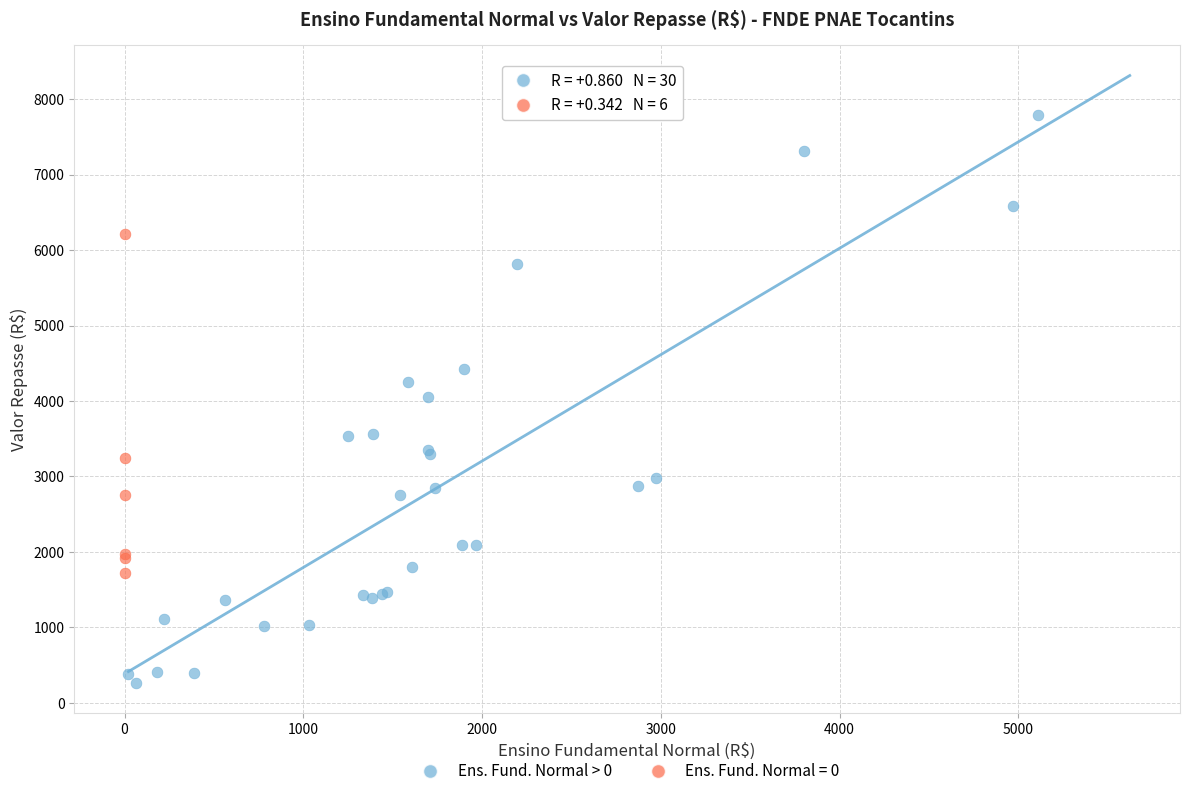

Which series reaches the maximum Y coordinate?

Ens. Fund. Normal > 0